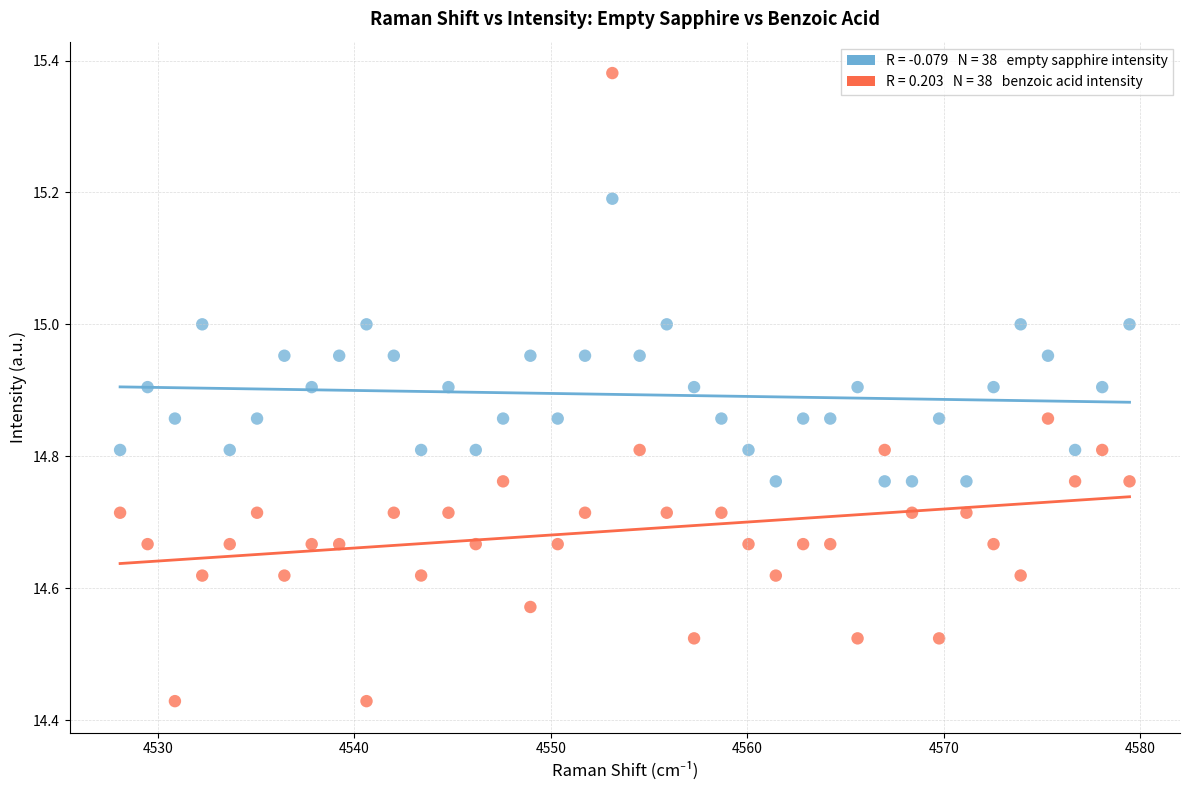

Across all data points, what is the range of Y values (max minus min)?

1.0